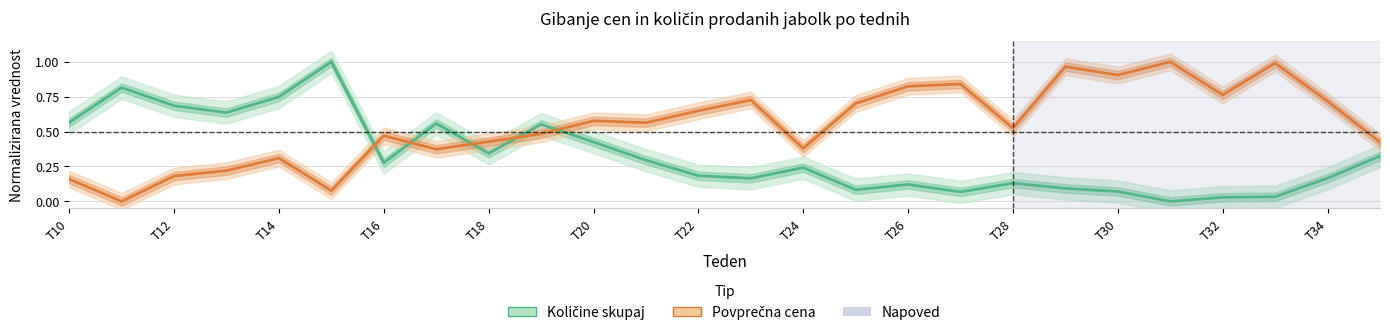

What is the total value across all series at 29?

1.1